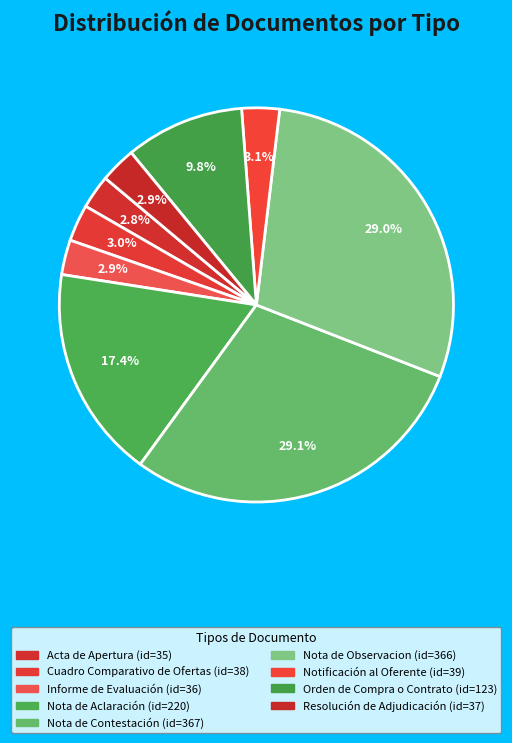

How many slices are in this pie chart?

9